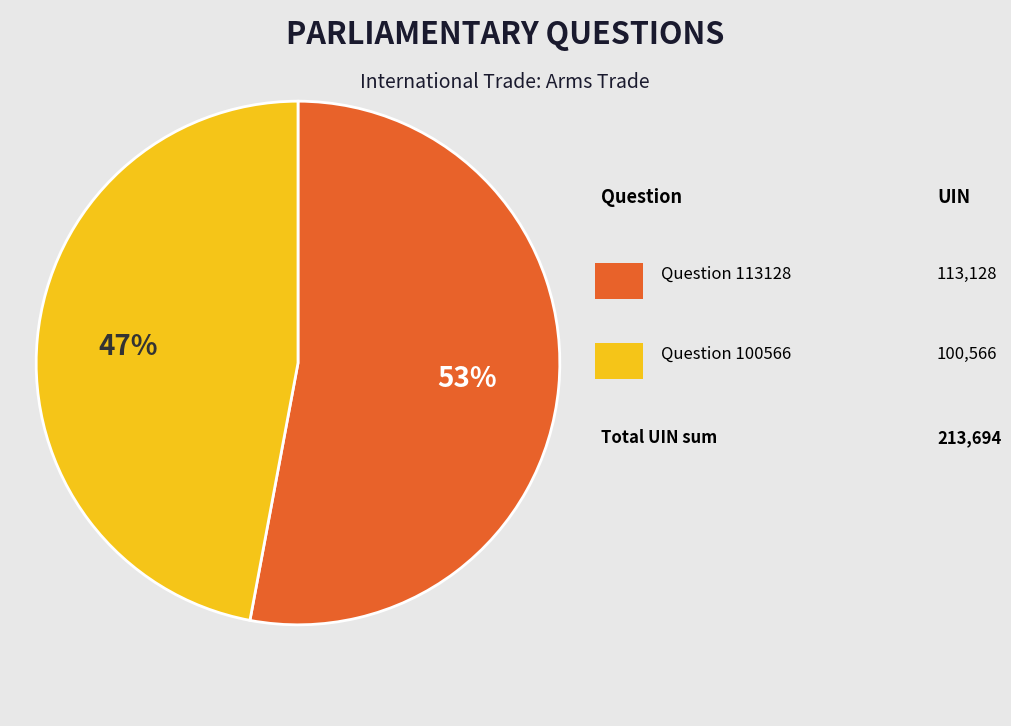

To the nearest percent, what is the average slice percentage?

50%